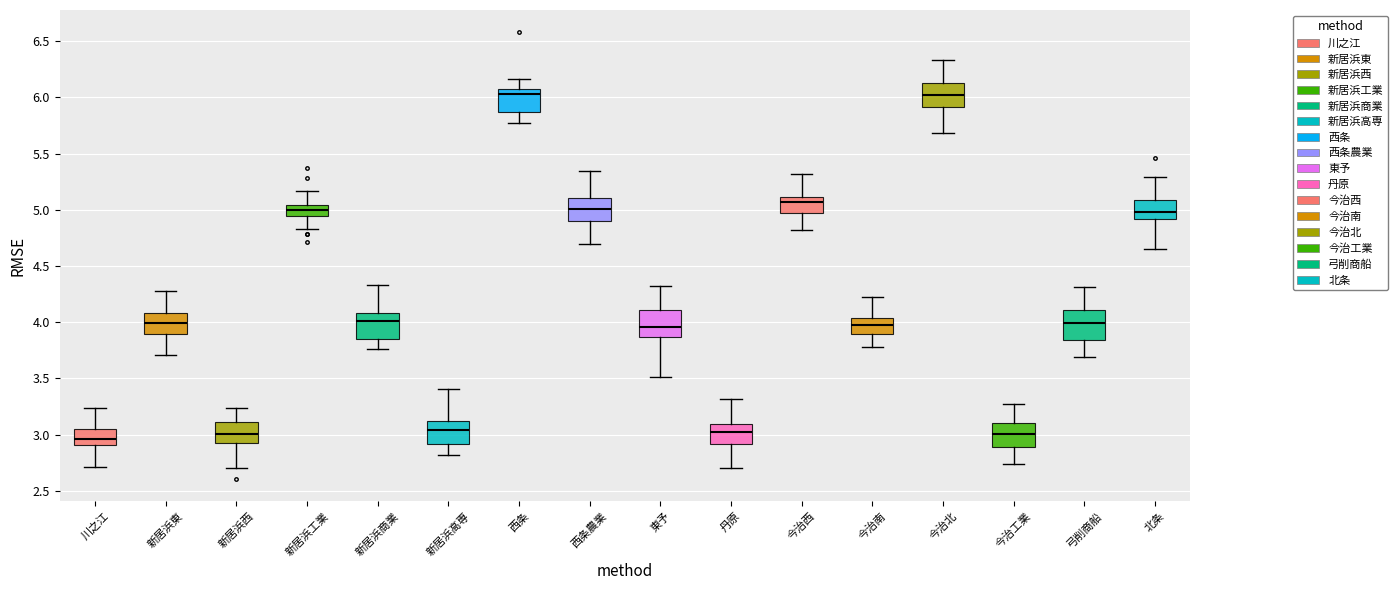

Reading left to right, read every box against the y-axis: the position of its median line, the range the box covers, and the ends of its whiskers. The values are not printed on the chart, so give them approximately, as read against the axis.

川之江: median 2.95, box 2.90 to 3.05, whiskers 2.70 to 3.25
新居浜東: median 4.00, box 3.90 to 4.10, whiskers 3.70 to 4.30
新居浜西: median 3.00, box 2.90 to 3.10, whiskers 2.70 to 3.25
新居浜工業: median 5.00, box 4.95 to 5.05, whiskers 4.80 to 5.15
新居浜商業: median 4.00, box 3.85 to 4.10, whiskers 3.75 to 4.35
新居浜高専: median 3.05, box 2.90 to 3.10, whiskers 2.80 to 3.40
西条: median 6.05, box 5.85 to 6.10, whiskers 5.75 to 6.15
西条農業: median 5.00, box 4.90 to 5.10, whiskers 4.70 to 5.35
東予: median 3.95, box 3.85 to 4.10, whiskers 3.50 to 4.30
丹原: median 3.00, box 2.90 to 3.10, whiskers 2.70 to 3.30
今治西: median 5.05, box 4.95 to 5.10, whiskers 4.80 to 5.30
今治南: median 3.95, box 3.90 to 4.05, whiskers 3.80 to 4.20
今治北: median 6.05, box 5.90 to 6.10, whiskers 5.70 to 6.35
今治工業: median 3.00, box 2.90 to 3.10, whiskers 2.75 to 3.25
弓削商船: median 4.00, box 3.85 to 4.10, whiskers 3.70 to 4.30
北条: median 5.00, box 4.90 to 5.10, whiskers 4.65 to 5.30